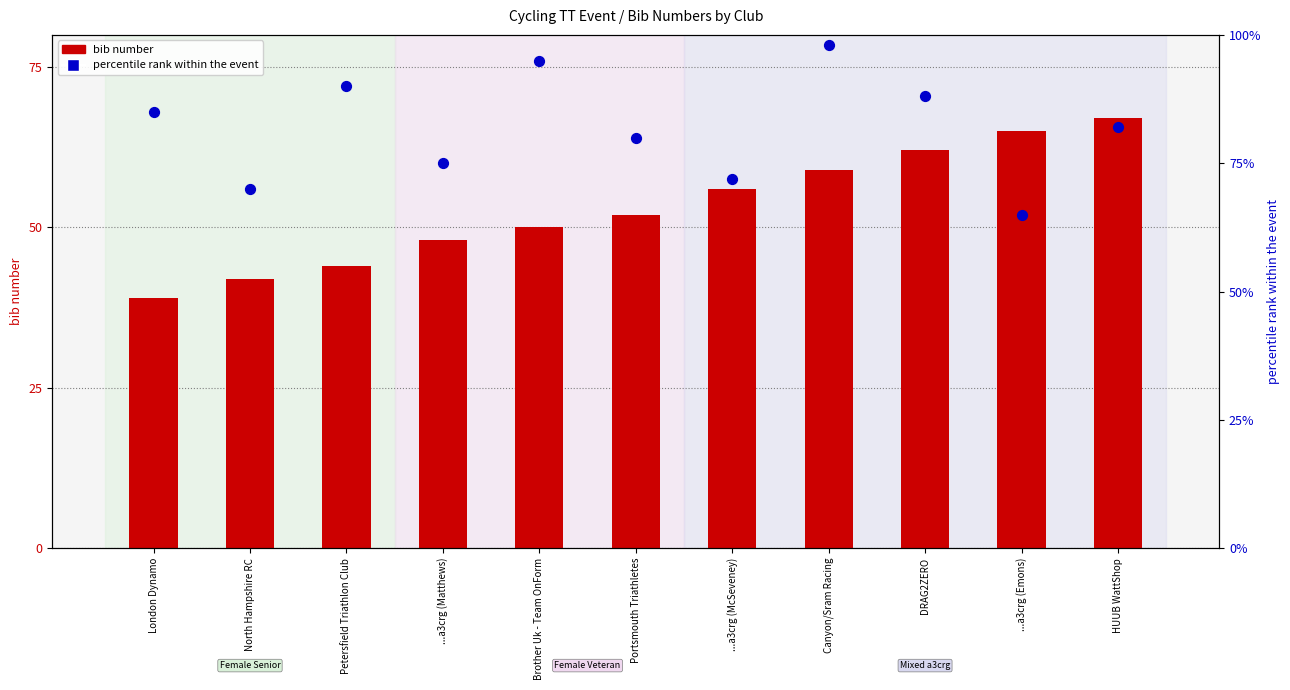

What are all the series names shown in the legend?

bib number, percentile rank